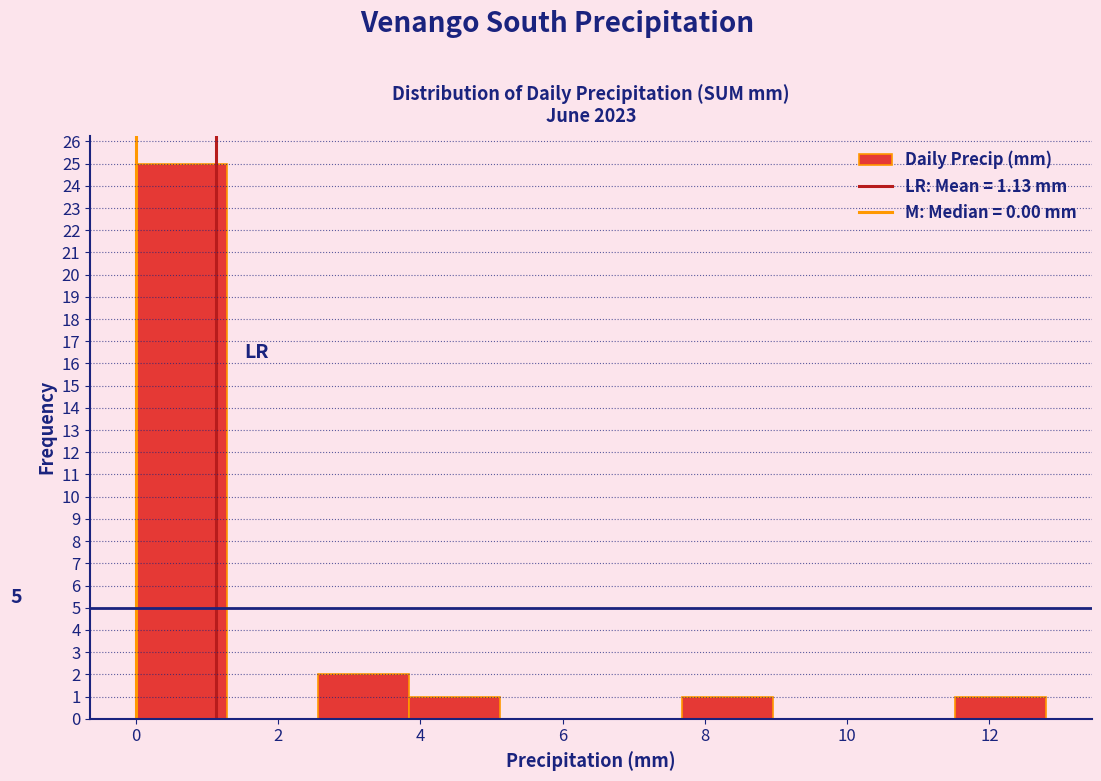

Which range on the x-axis has the tallest bar?

0.00 to 1.28